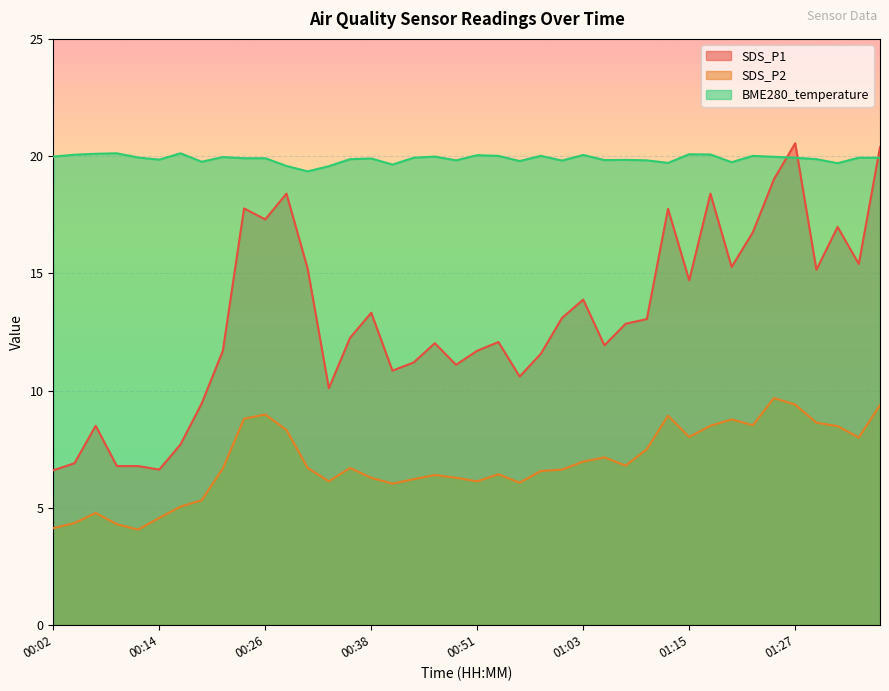

How many values in the SDS_P2 series are below 6?

8